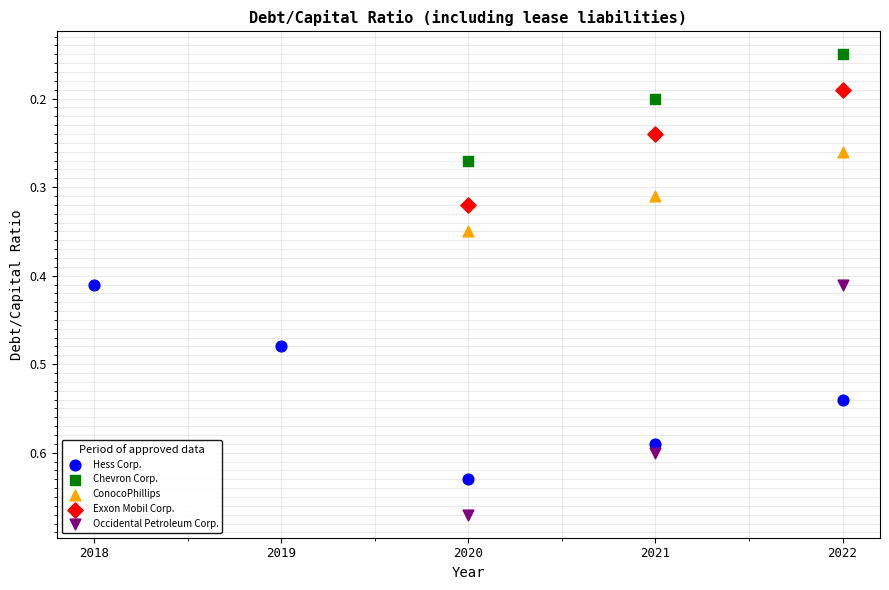

Which series reaches the minimum Y coordinate?

Chevron Corp.